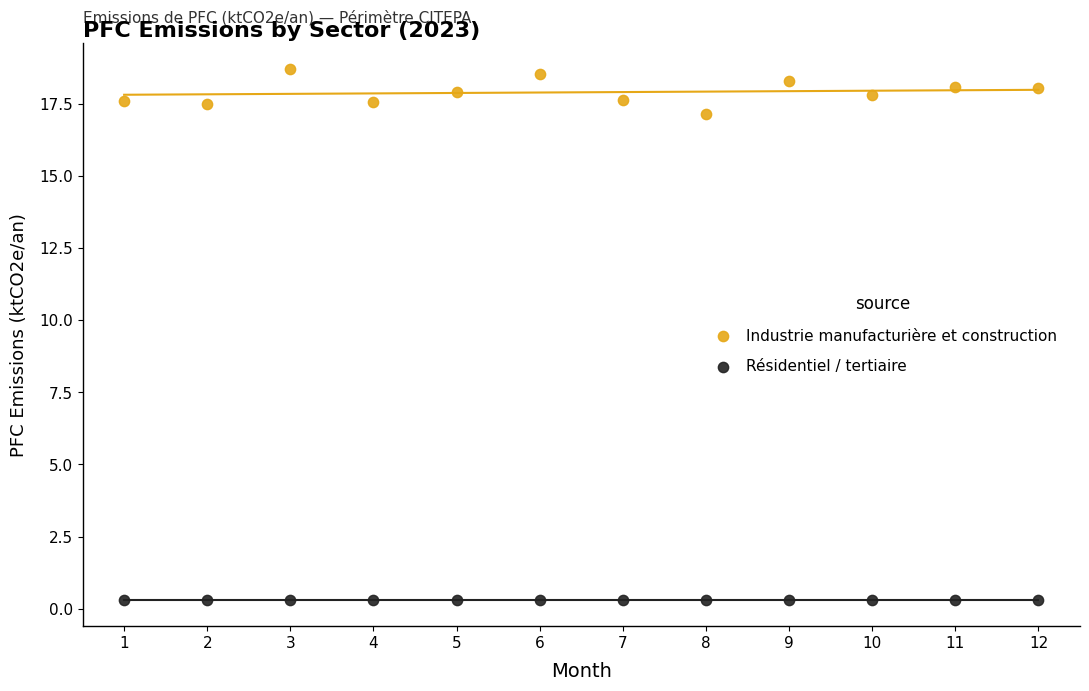

Across all series, what Y value is closest to 9?

17.1